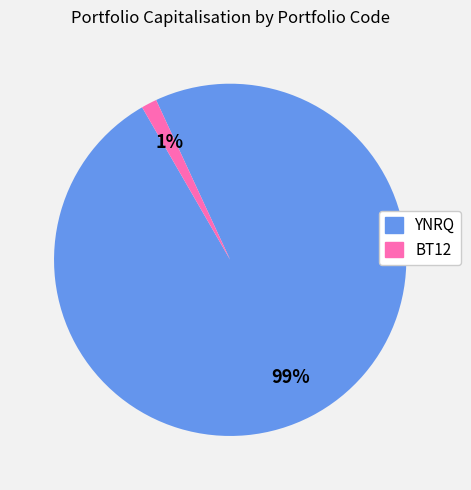

Is there a majority slice in this chart?

Yes